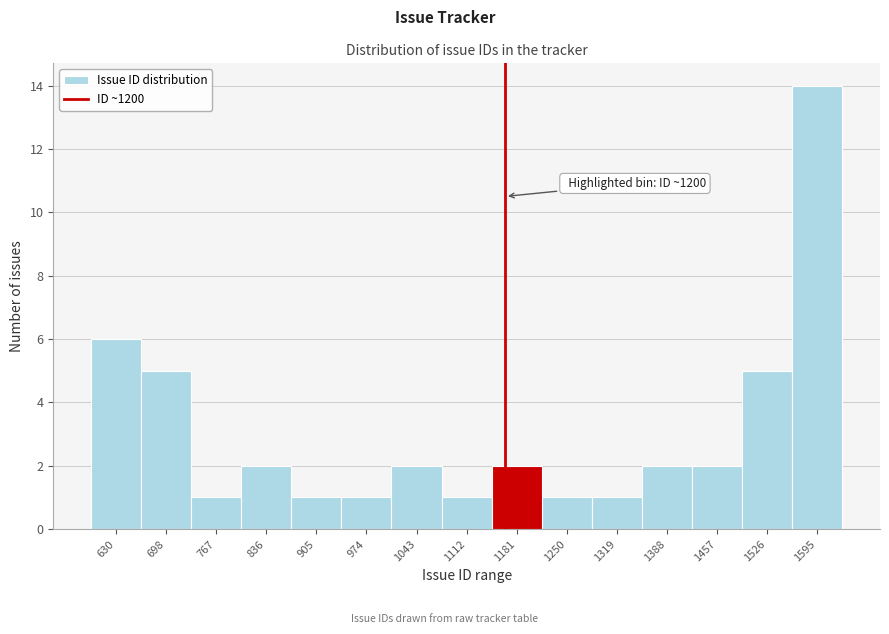

Reading right to left, what are all the values shown in this chart?

14	5	2	2	1	1	2	1	2	1	1	2	1	5	6